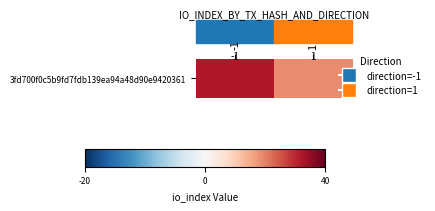

What is the maximum value shown in the chart?

32